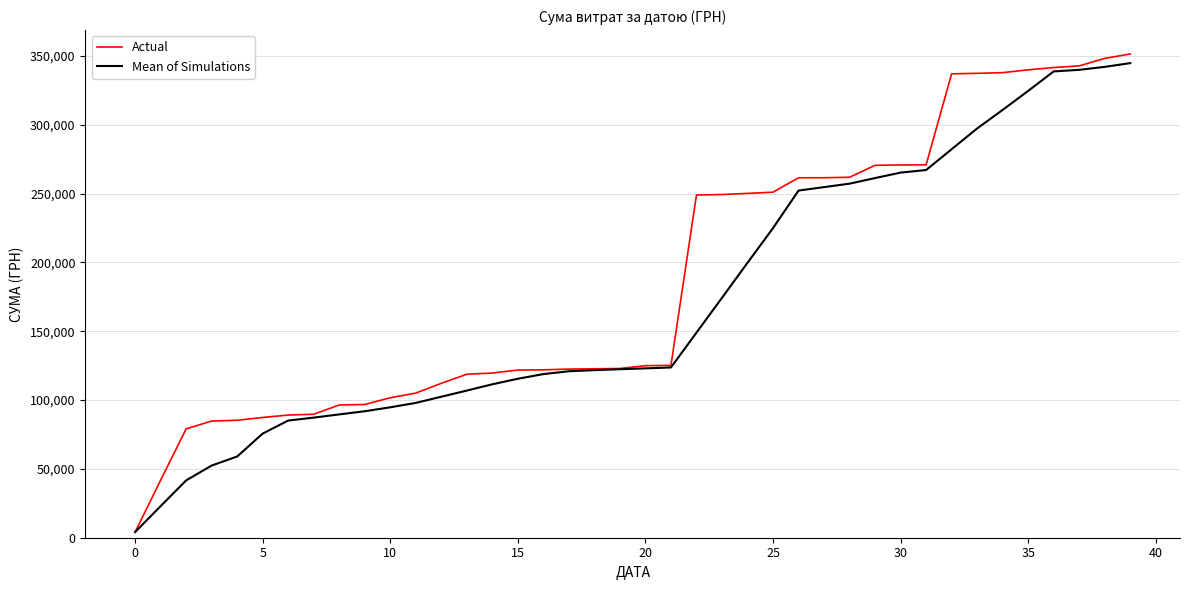

Which series has the largest range (max minus min)?

Actual